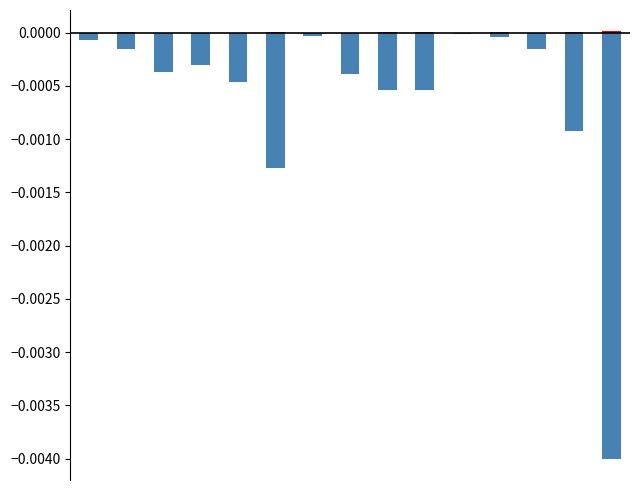

True or false: Taxable has a value of -0.0 at 3.

False